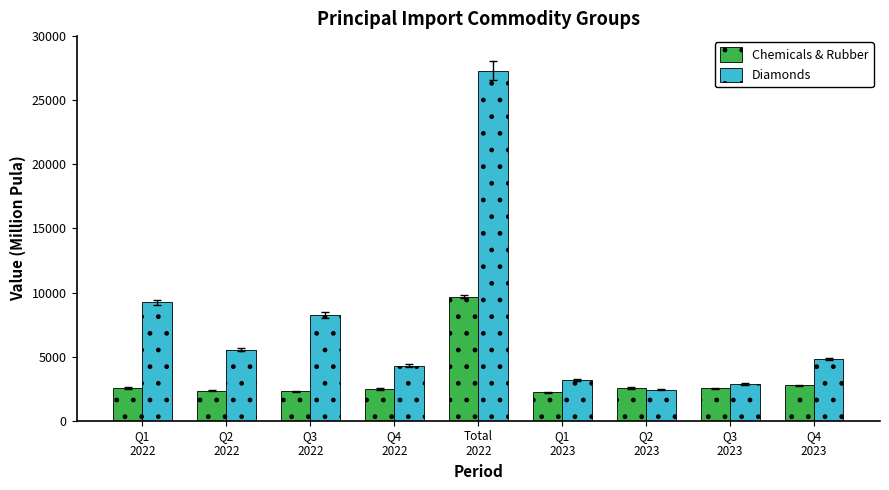

What is the difference between the second highest and second lowest values in the Diamonds series?

6389.3